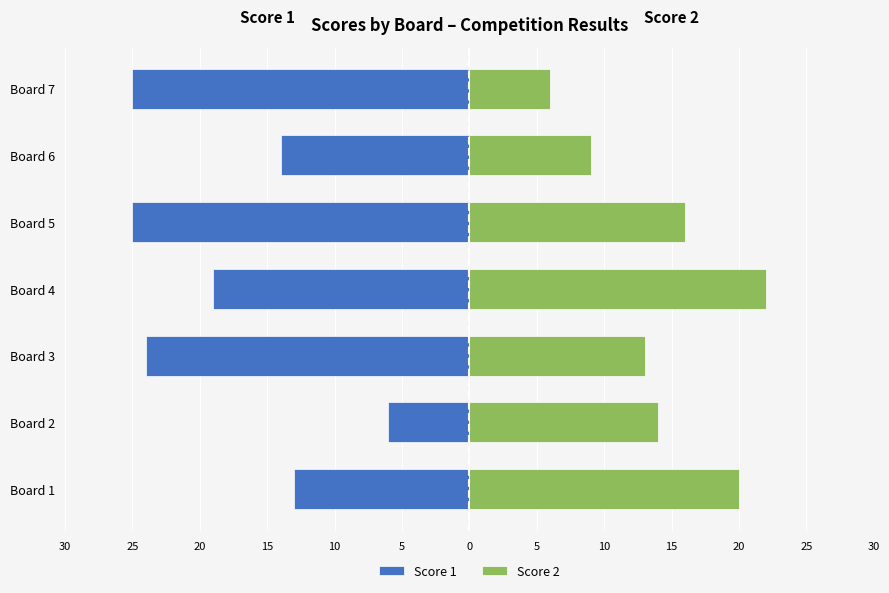

How many bars are there in total?

14